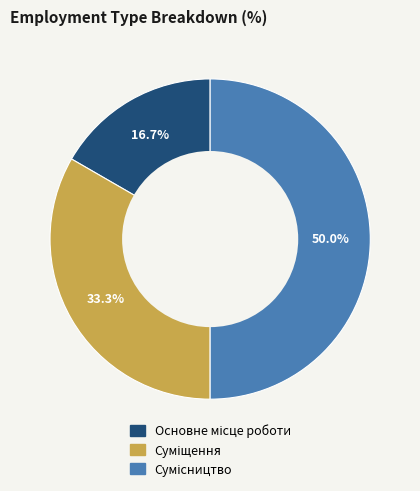

Count the number of slices in the pie.

3